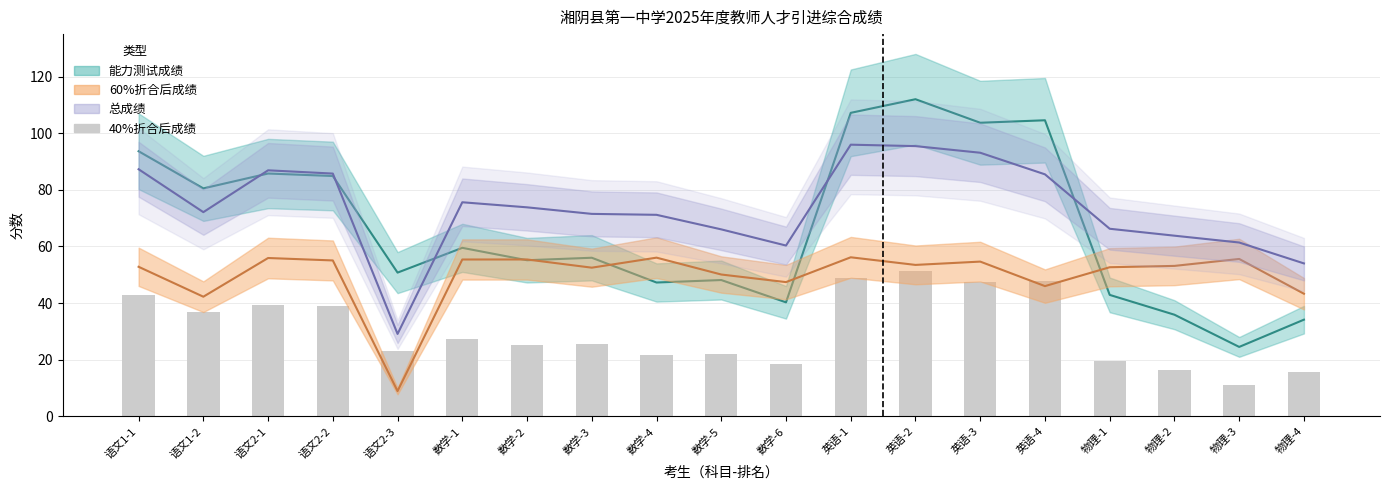

What position from the right is 物理-1?

4